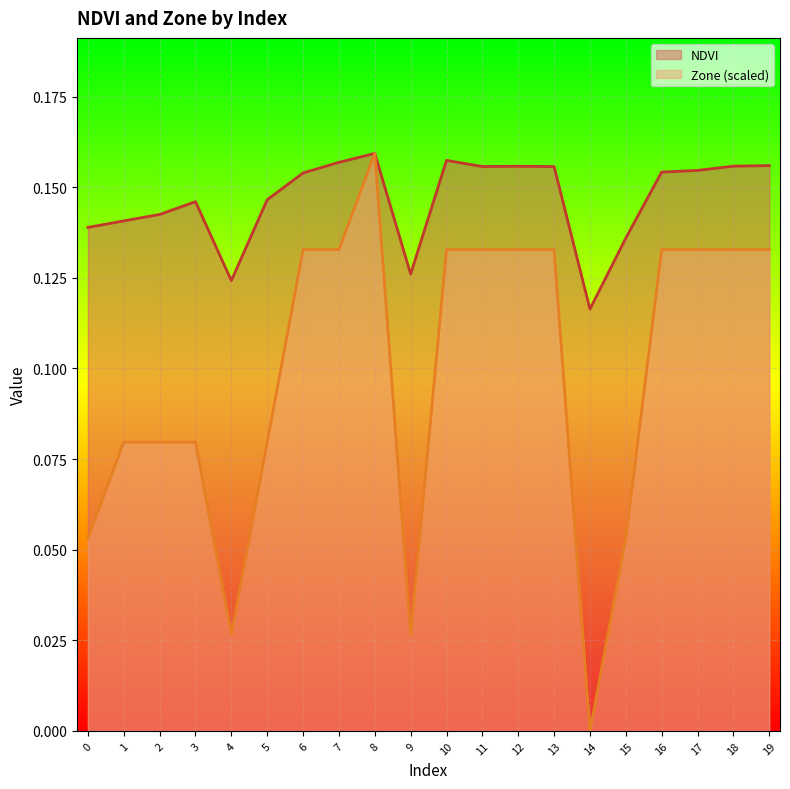

Reading right to left, list all the values displayed in this chart.

NDVI: 0.2	0.2	0.2	0.2	0.1	0.1	0.2	0.2	0.2	0.2	0.1	0.2	0.2	0.2	0.1	0.1	0.1	0.1	0.1	0.1
Zone: 0.1	0.1	0.1	0.1	0.1	0.0	0.1	0.1	0.1	0.1	0.0	0.2	0.1	0.1	0.1	0.0	0.1	0.1	0.1	0.1